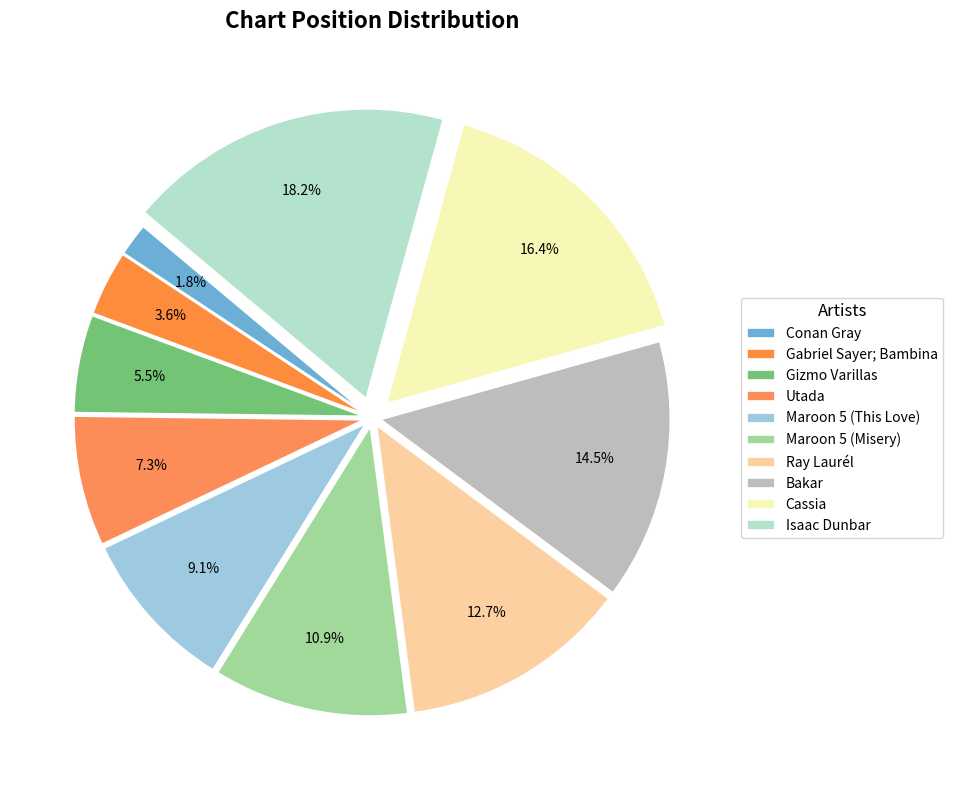

To the nearest percent, what percentage of the pie is Ray Laurél?

13%